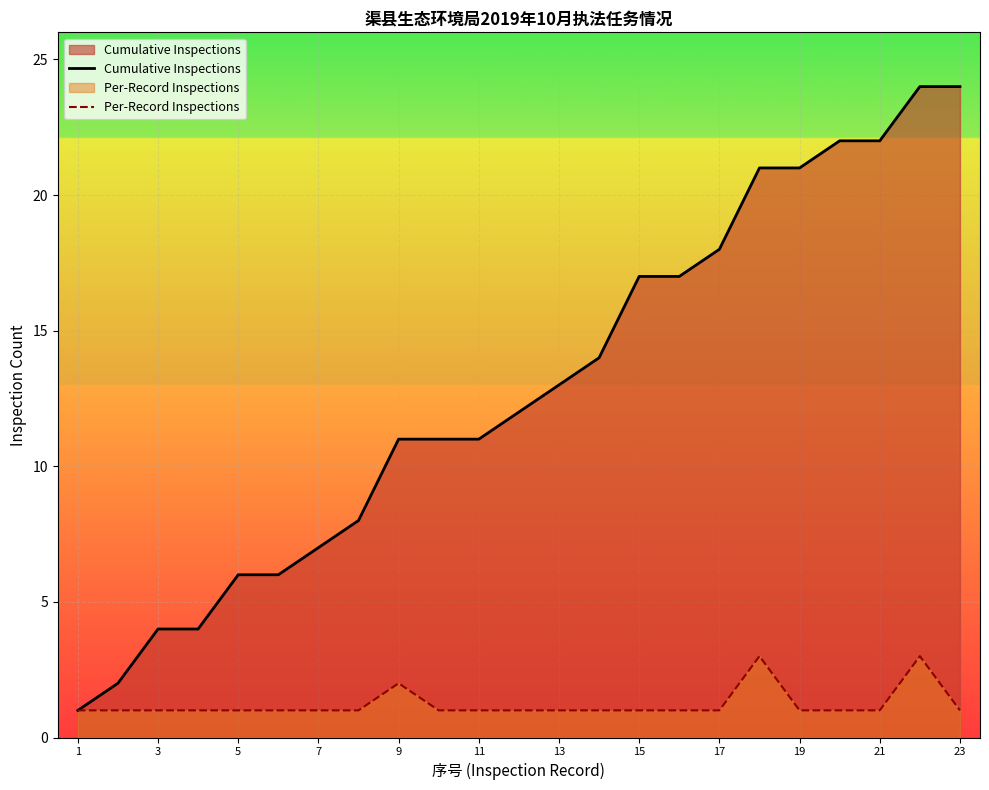

True or false: Per-Record Inspections has a value of 2 at 15.

False